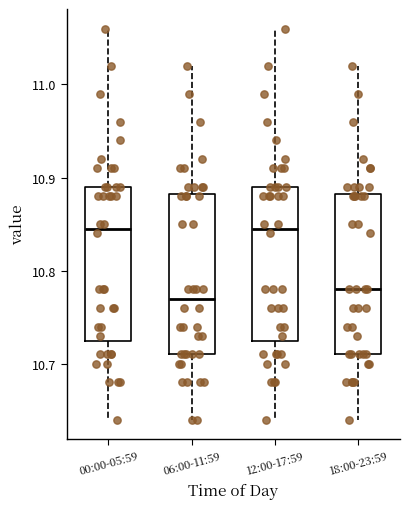

Reading left to right, read every box against the y-axis: the position of its median line, the range the box covers, and the ends of its whiskers. The values are not printed on the chart, so give them approximately, as read against the axis.

00:00-05:59: median 10.85, box 10.73 to 10.89, whiskers 10.64 to 11.06
06:00-11:59: median 10.77, box 10.71 to 10.88, whiskers 10.64 to 11.02
12:00-17:59: median 10.85, box 10.73 to 10.89, whiskers 10.64 to 11.06
18:00-23:59: median 10.78, box 10.71 to 10.88, whiskers 10.64 to 11.02